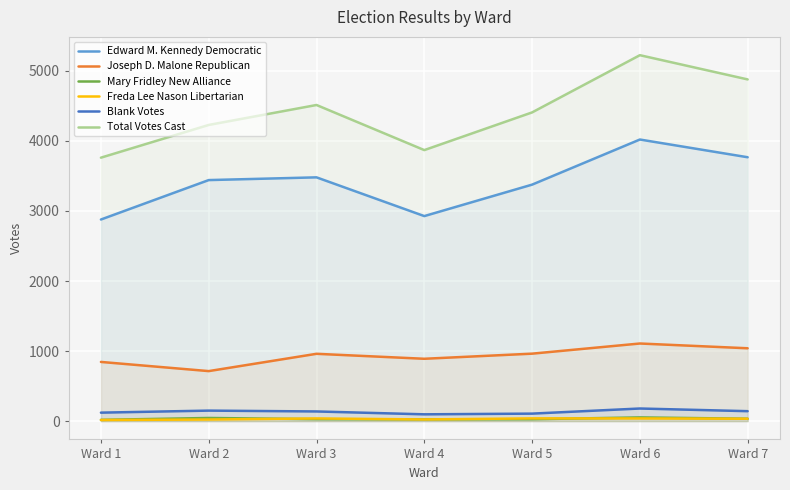

The value of Joseph D. Malone Republican at Ward 7 is 1040. True or false?

True